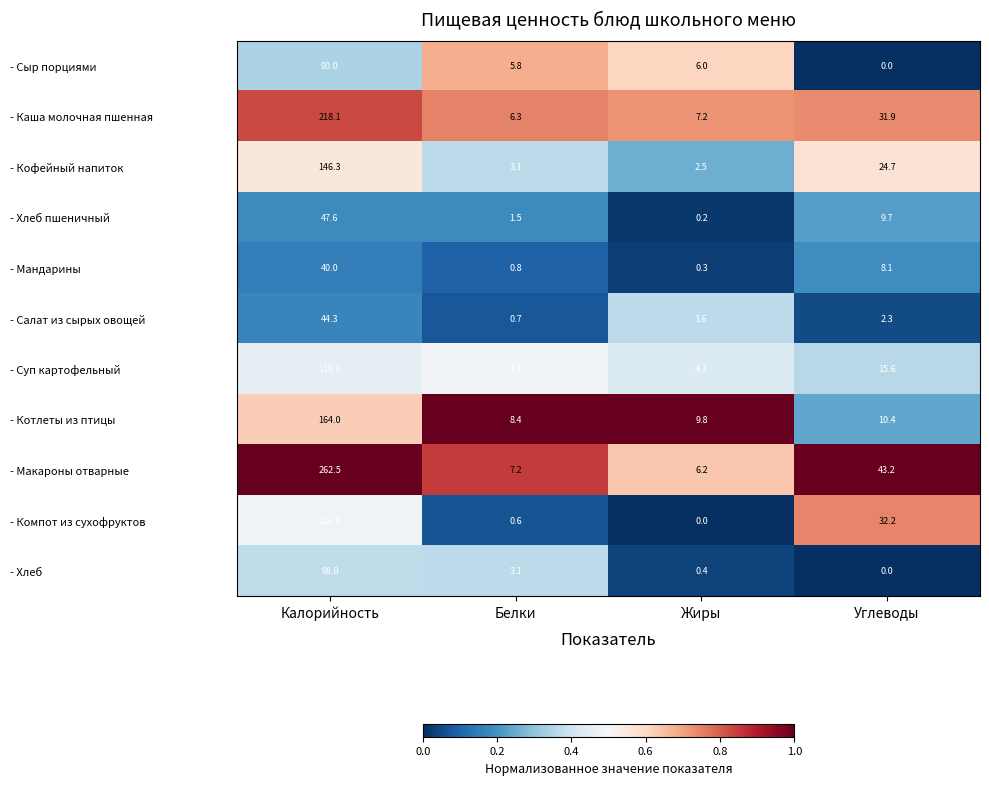

At how many categories does at least one series exceed 0?

4